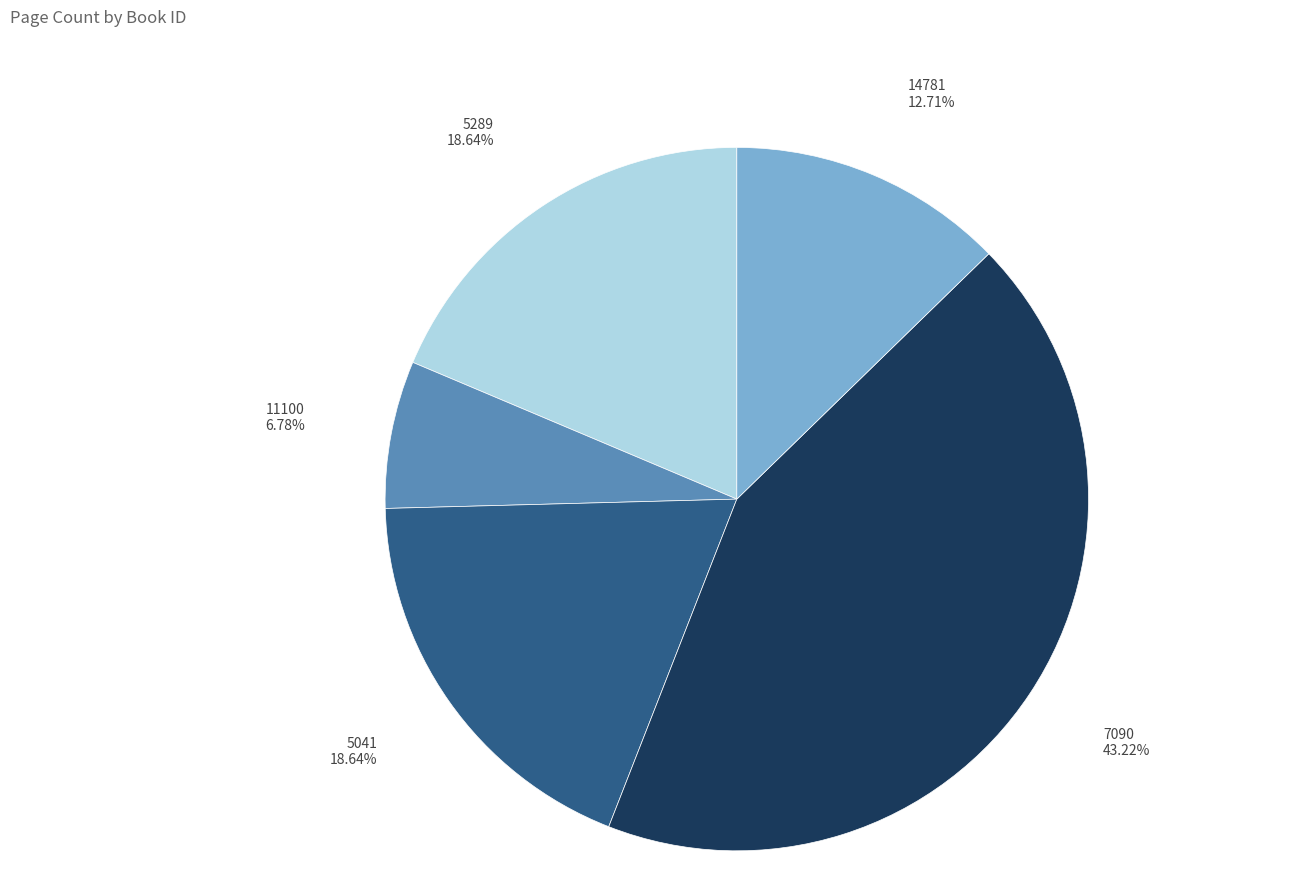

Is it true that 11100 is 1% of the pie?

False